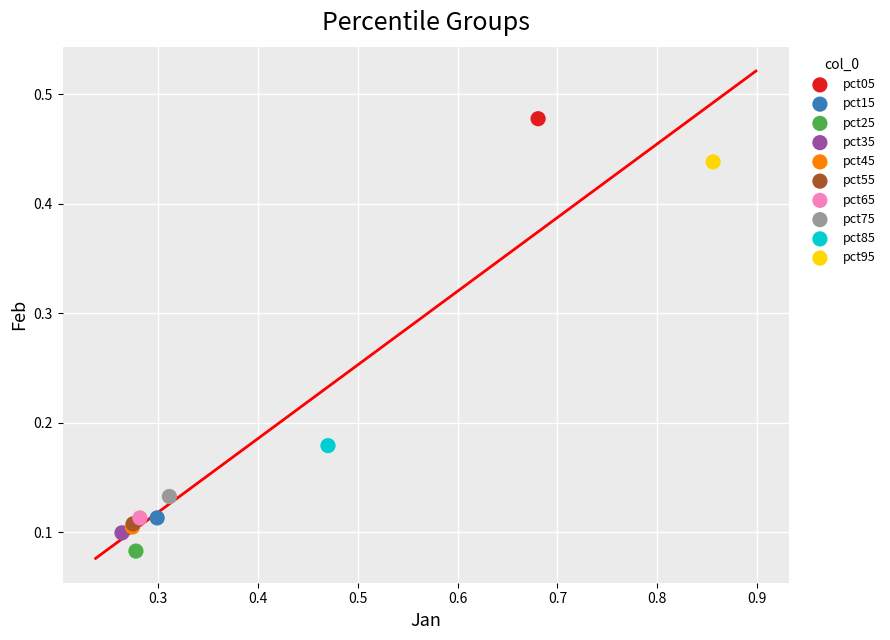

What are all the series names shown in the legend?

pct05, pct15, pct25, pct35, pct45, pct55, pct65, pct75, pct85, pct95